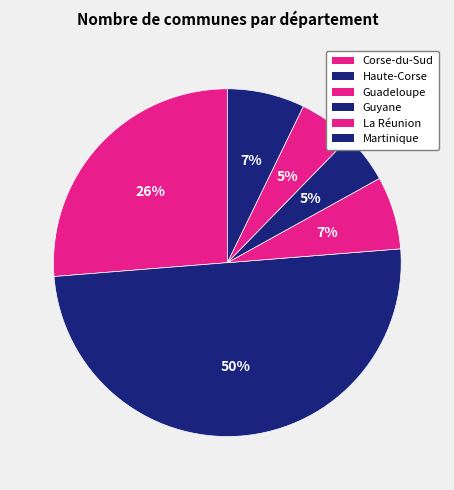

Count the number of slices in the pie.

6